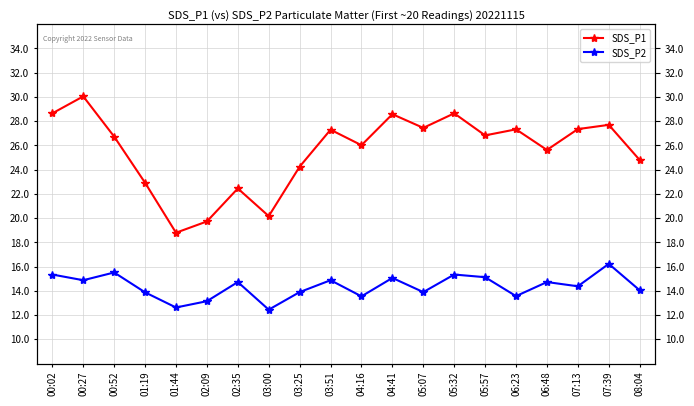

Rank the categories by SDS_P2 value from highest to lowest.

07:39, 00:52, 00:02, 05:32, 05:57, 04:41, 00:27, 03:51, 02:35, 06:48, 07:13, 08:04, 03:25, 05:07, 01:19, 06:23, 04:16, 02:09, 01:44, 03:00